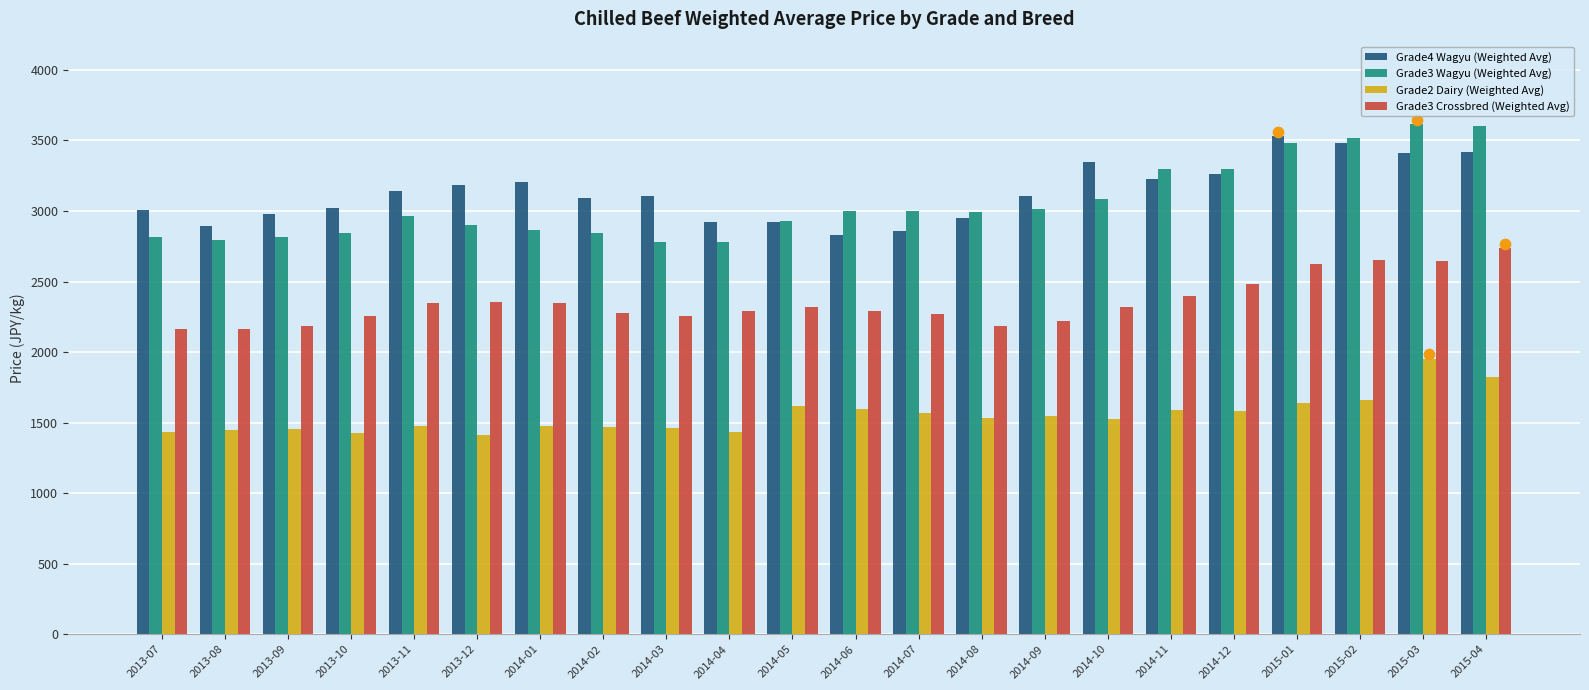

Which series has the widest spread of Y values?

Grade3 Wagyu (Weighted Avg)